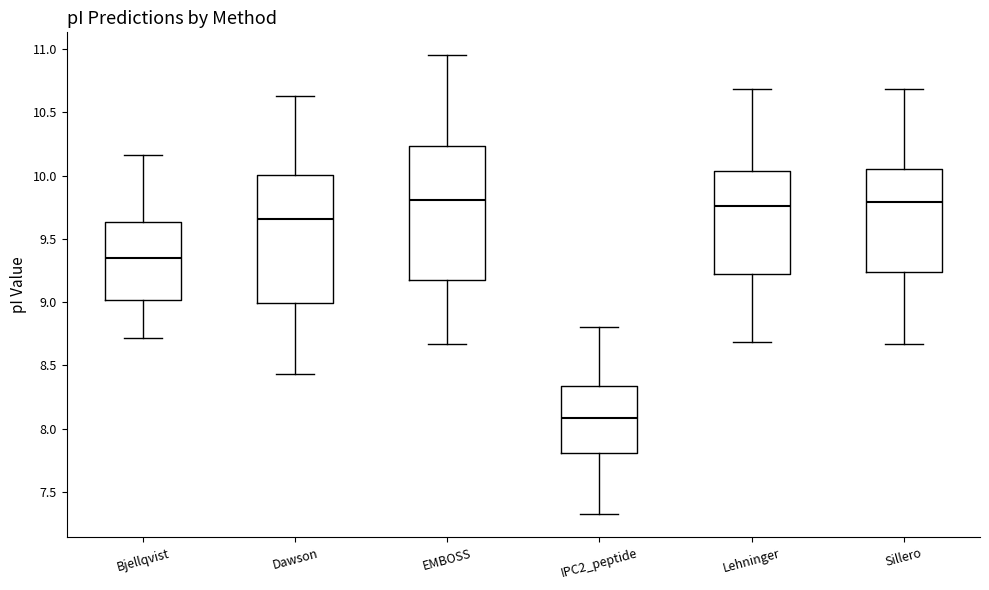

Where is the upper edge of the box for EMBOSS on the y-axis? The values are not printed on the chart, so give them approximately, as read against the axis.

10.25